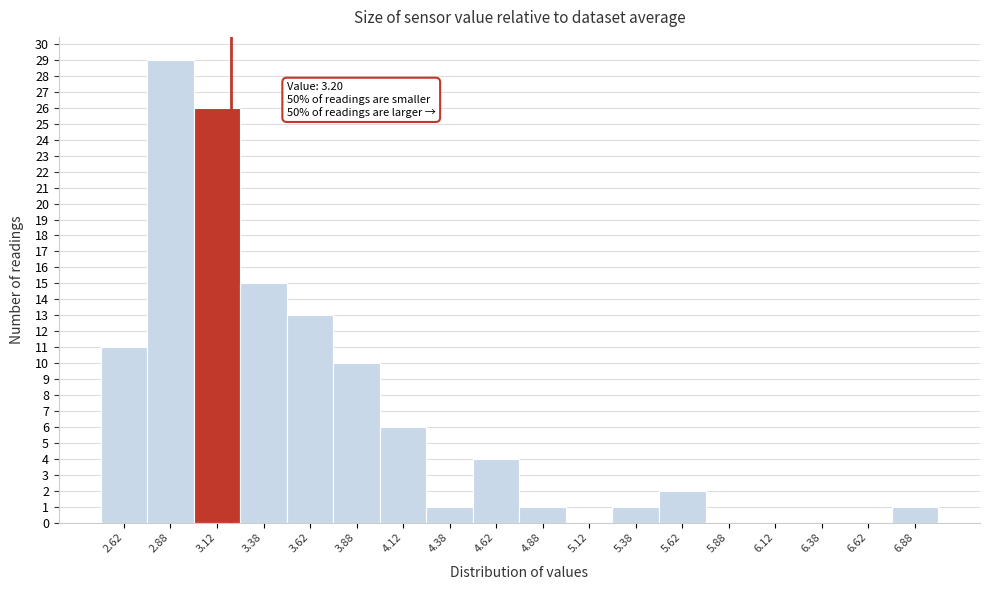

Which range on the x-axis has the tallest bar?

2.75 to 3.00